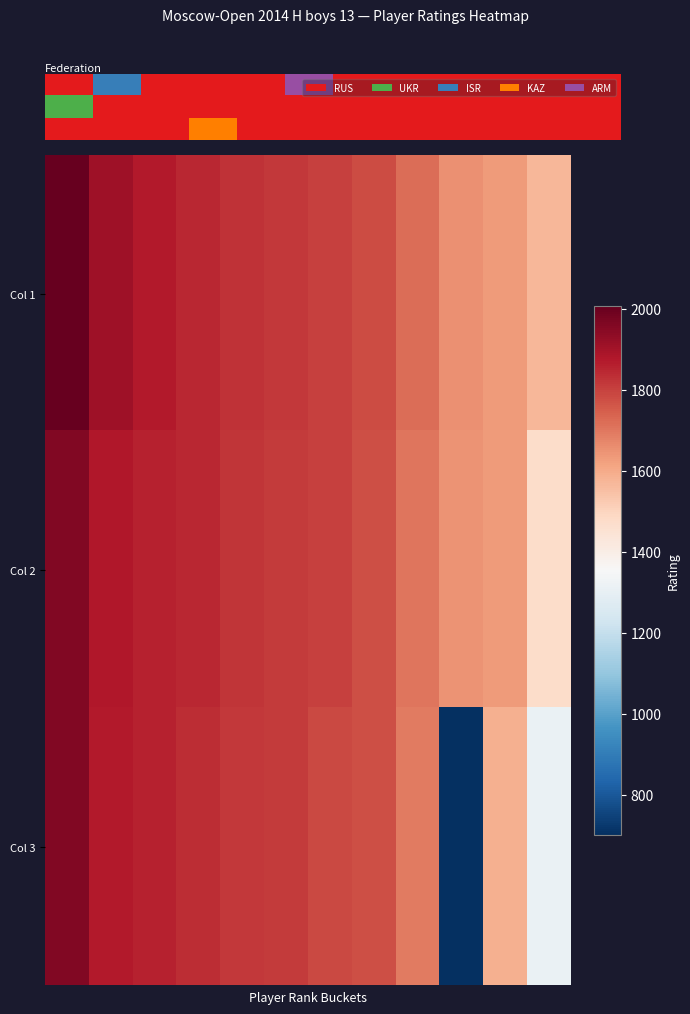

How many data points does each series have?

12